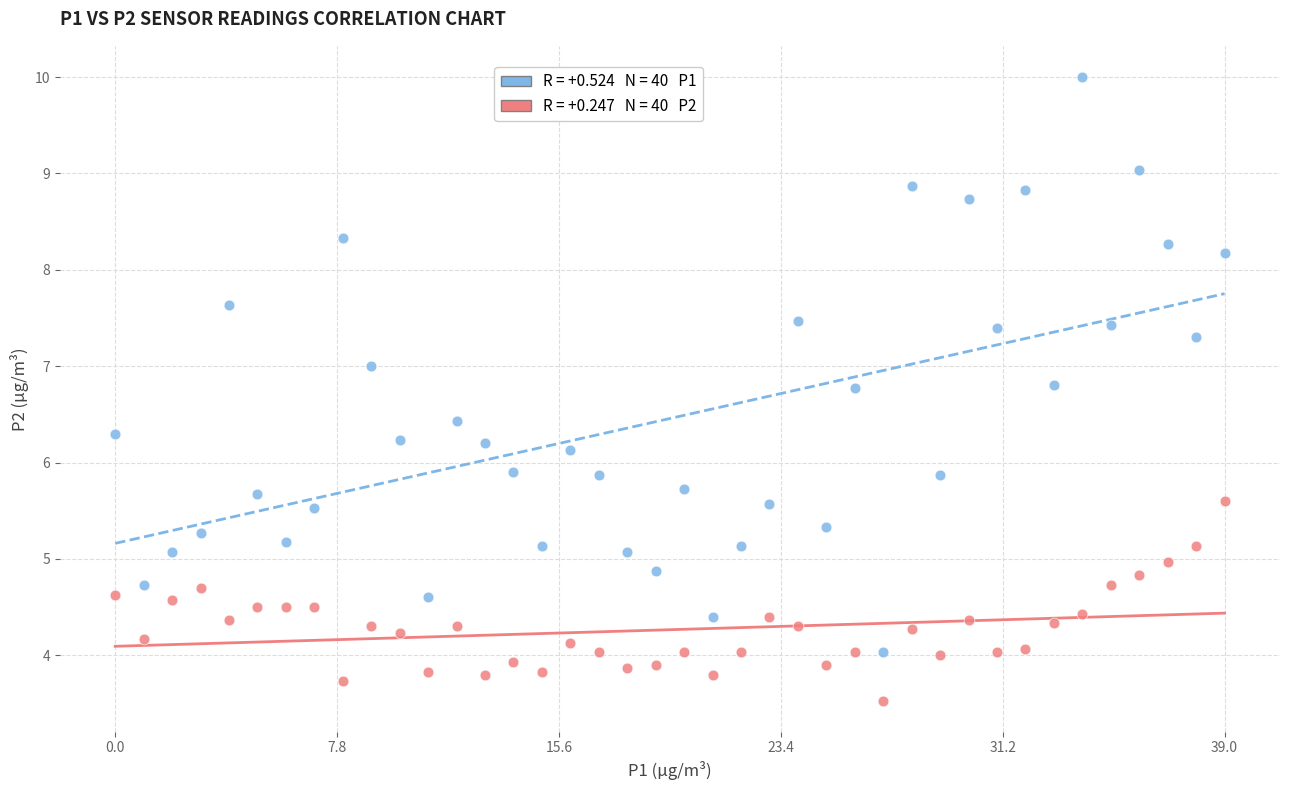

Across all data points, what is the range of Y values (max minus min)?

6.5